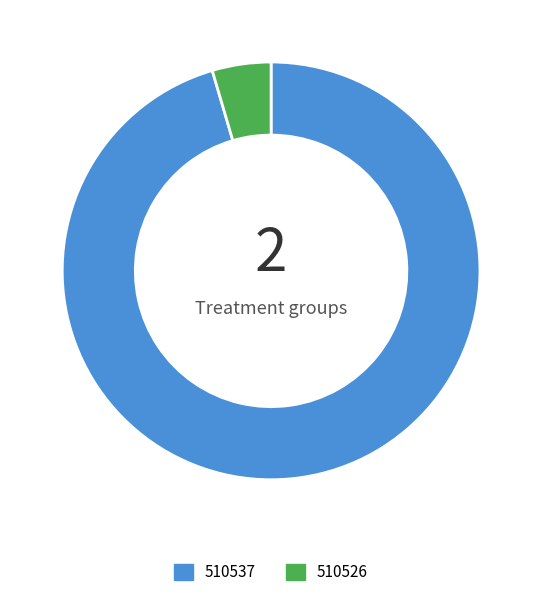

The 510526 slice represents 5% of the pie. True or false?

True